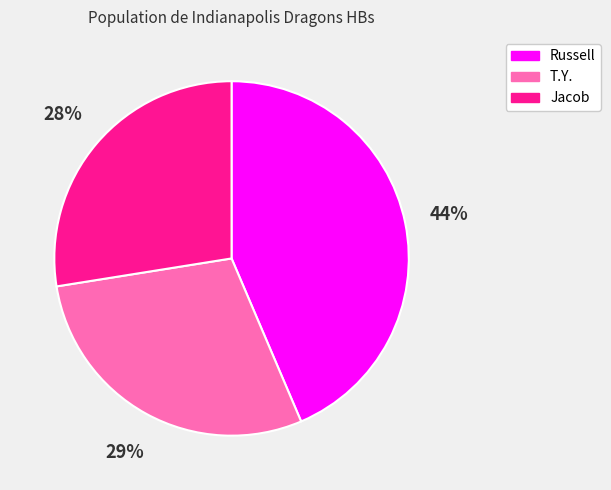

To the nearest percent, what is the difference between the largest and smallest slice percentages?

16%